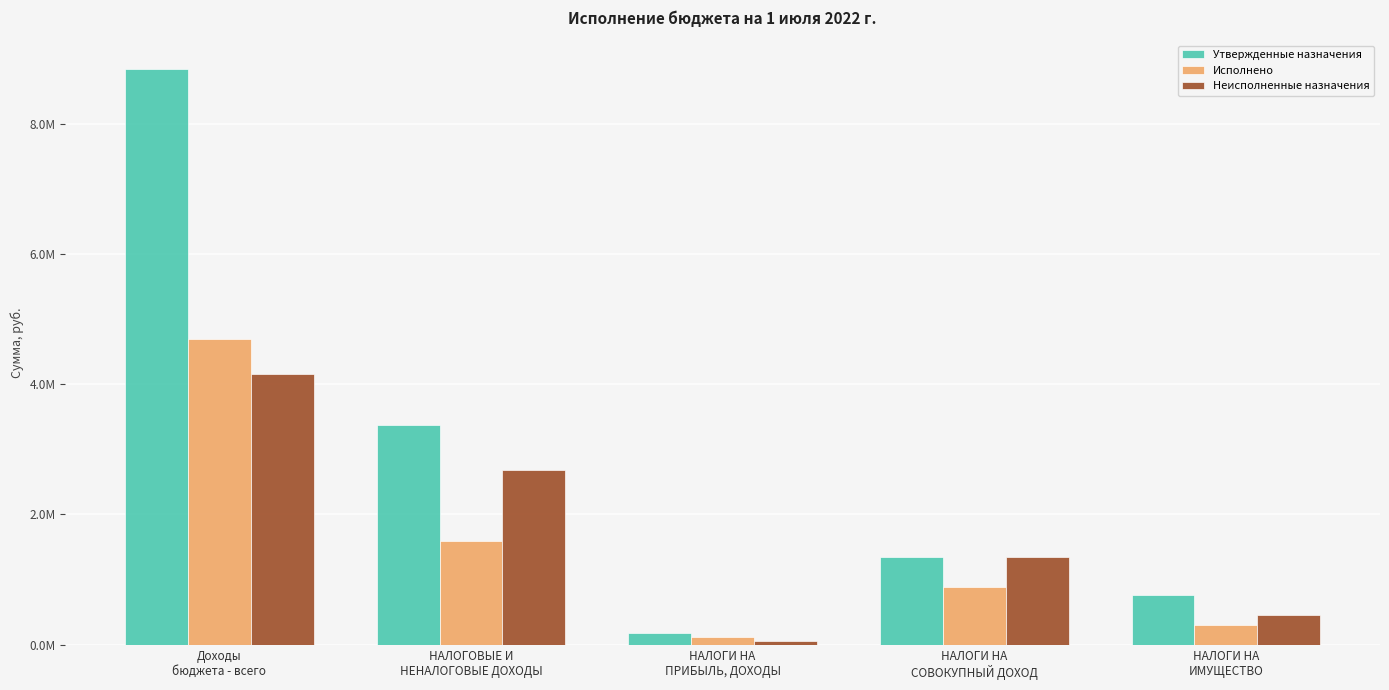

Are the bars horizontal?

No